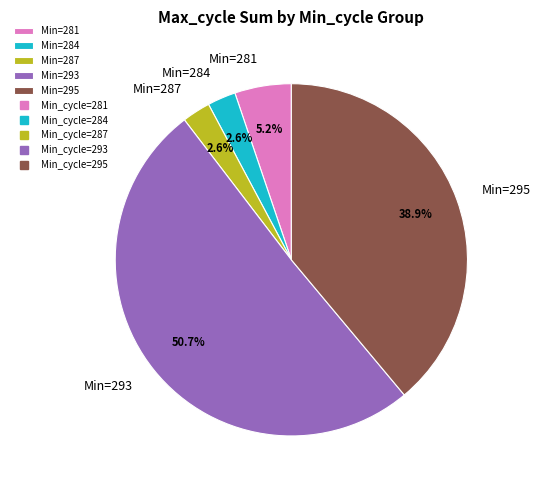

What is the ratio of the value at Min=295 to the value at Min=281?

7.5